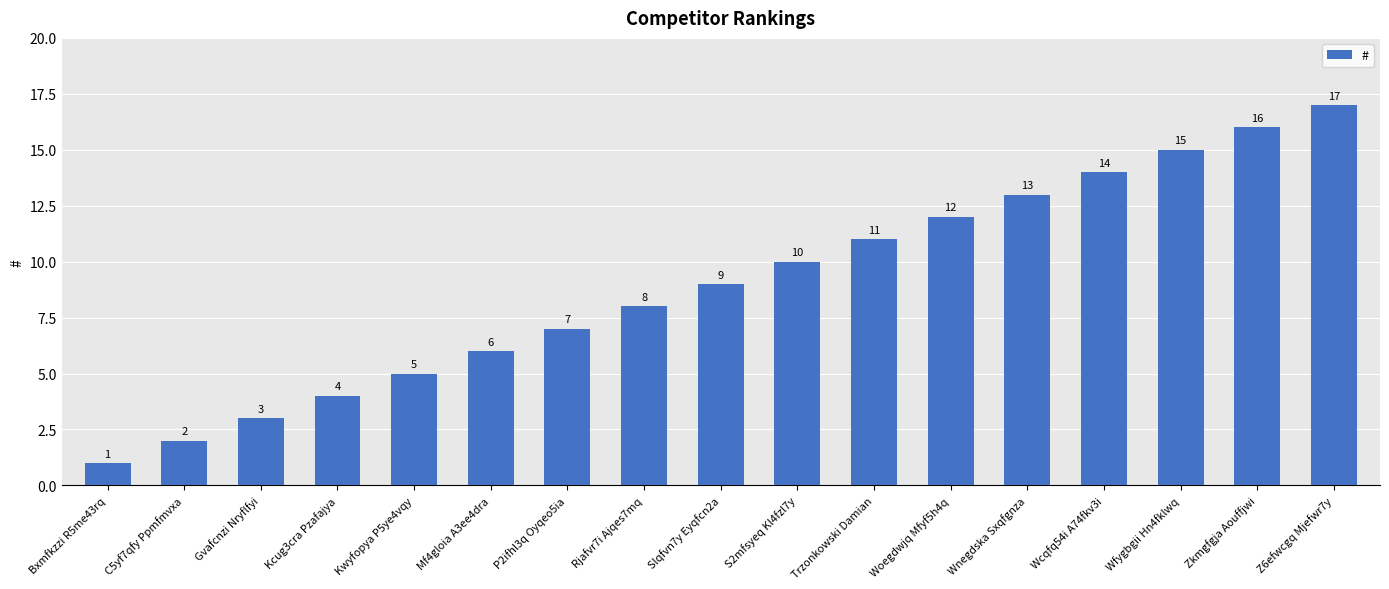

What is the change in value from Slqfvn7y Eyqfcn2a to S2mfsyeq Kl4fzl7y?

+1